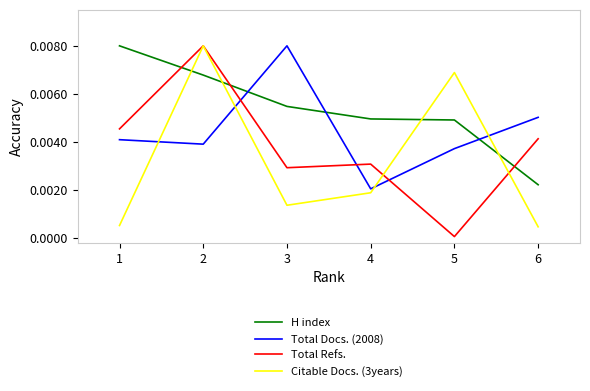

The Total Refs. series shows 0.0 at 2. True or false?

True